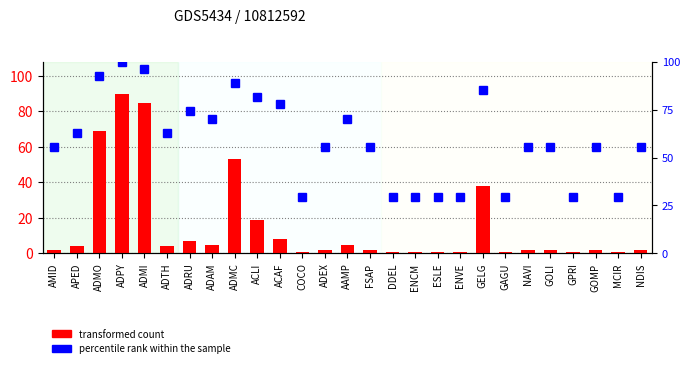

Reading left to right, list all the values displayed in this chart.

transformed count: AMID=2.0	APED=4.0	ADMO=69.0	ADPY=90.0	ADMI=85.0	ADTH=4.0	ADRU=7.0	ADAM=5.0	ADMC=53.0	ACLI=19.0	ACAF=8.0	COCO=1.0	ADEX=2.0	AAMP=5.0	FSAP=2.0	DDEL=1.0	ENCM=1.0	ESLE=1.0	ENVE=1.0	GELG=38.0	GAGU=1.0	NAVI=2.0	GOLI=2.0	GPRI=1.0	GOMP=2.0	MCIR=1.0	NDIS=2.0
percentile rank within the sample: AMID=55.6	APED=63.0	ADMO=92.6	ADPY=100.0	ADMI=96.3	ADTH=63.0	ADRU=74.1	ADAM=70.4	ADMC=88.9	ACLI=81.5	ACAF=77.8	COCO=29.6	ADEX=55.6	AAMP=70.4	FSAP=55.6	DDEL=29.6	ENCM=29.6	ESLE=29.6	ENVE=29.6	GELG=85.2	GAGU=29.6	NAVI=55.6	GOLI=55.6	GPRI=29.6	GOMP=55.6	MCIR=29.6	NDIS=55.6